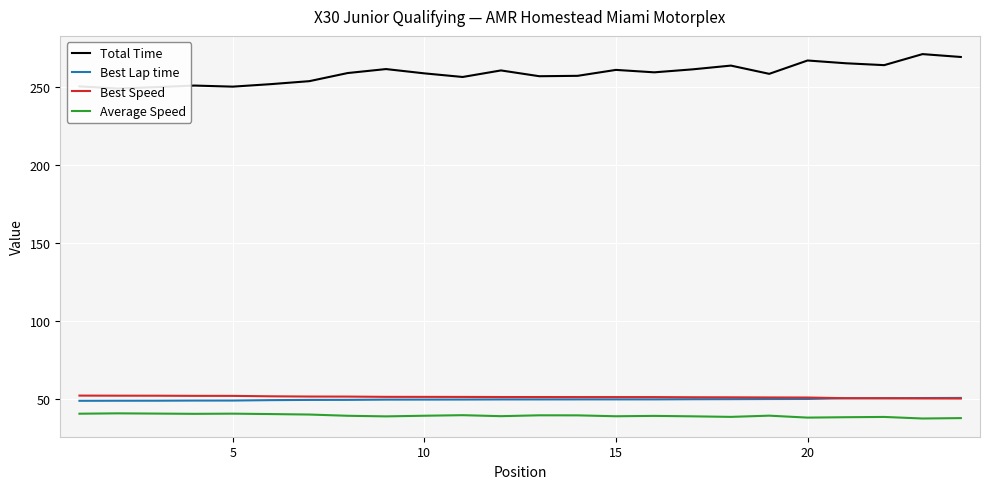

True or false: Average Speed has a value of 14.2 at 15.

False